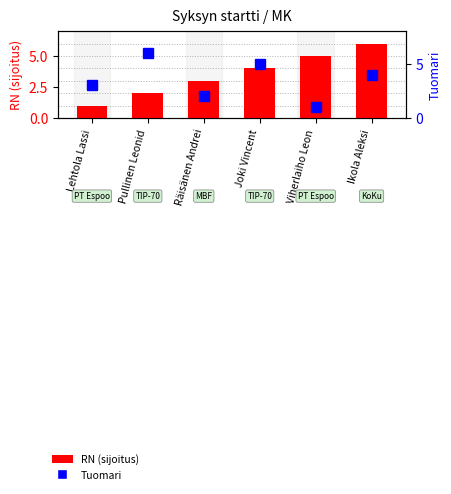

True or false: Tuomari has a value of 2 at Räisänen Andrei.

True